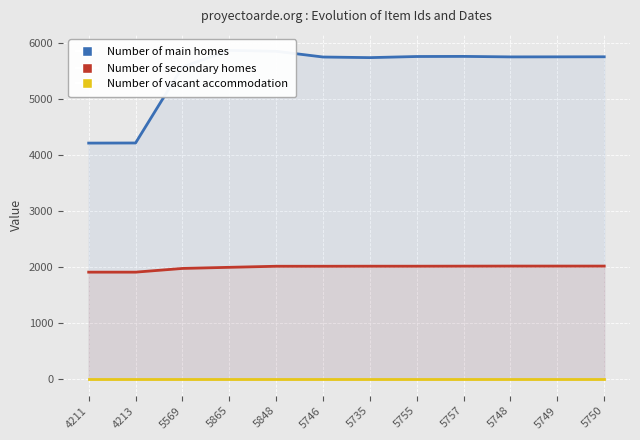

What is the greatest value displayed?

5865